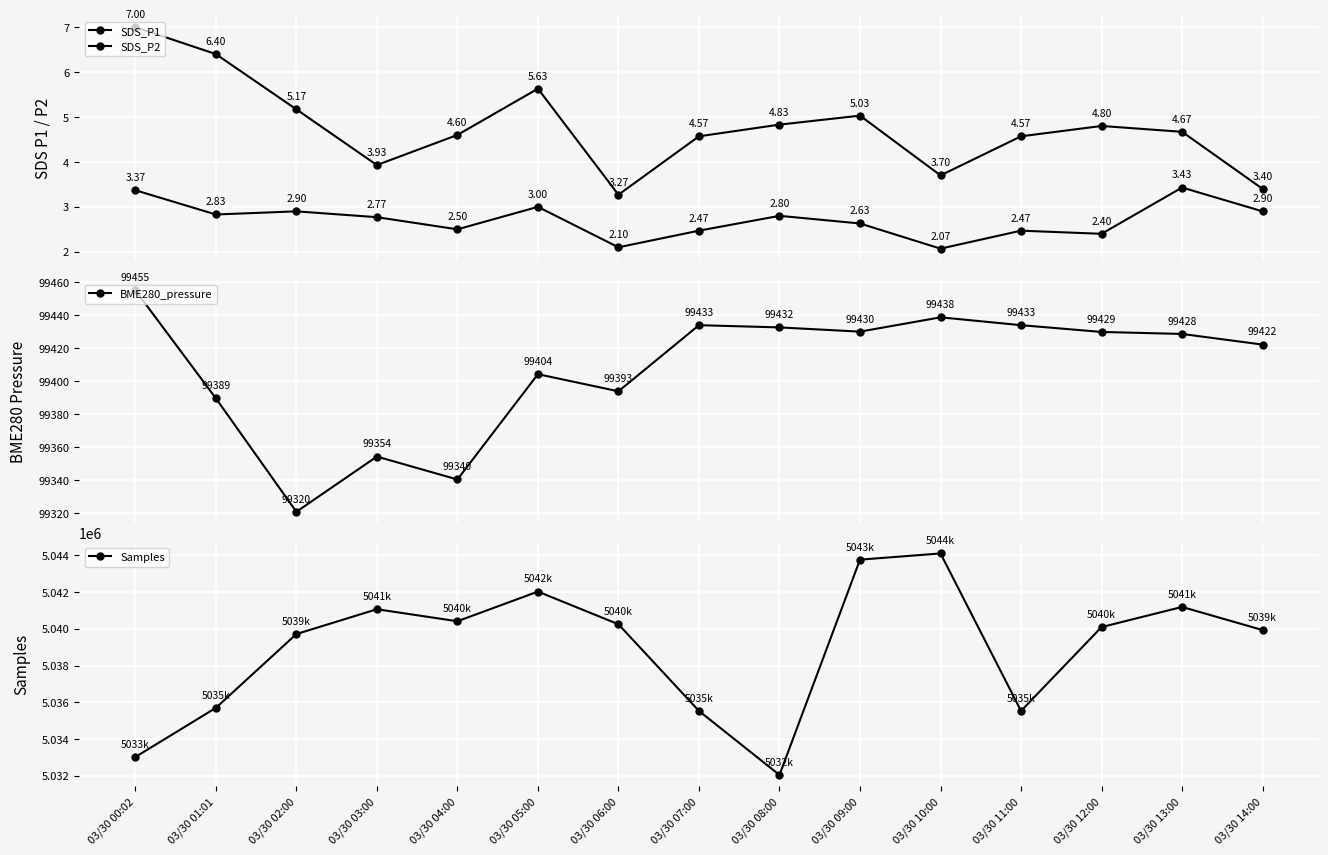

What is the minimum value for SDS_P1?

3.3